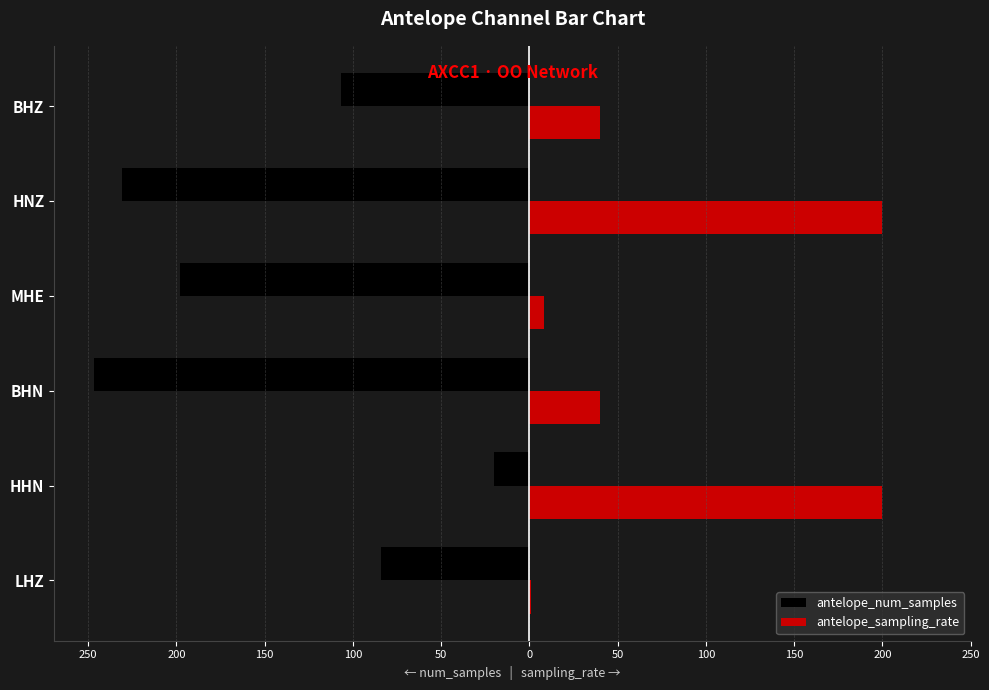

What is the minimum value shown in the chart?

-247